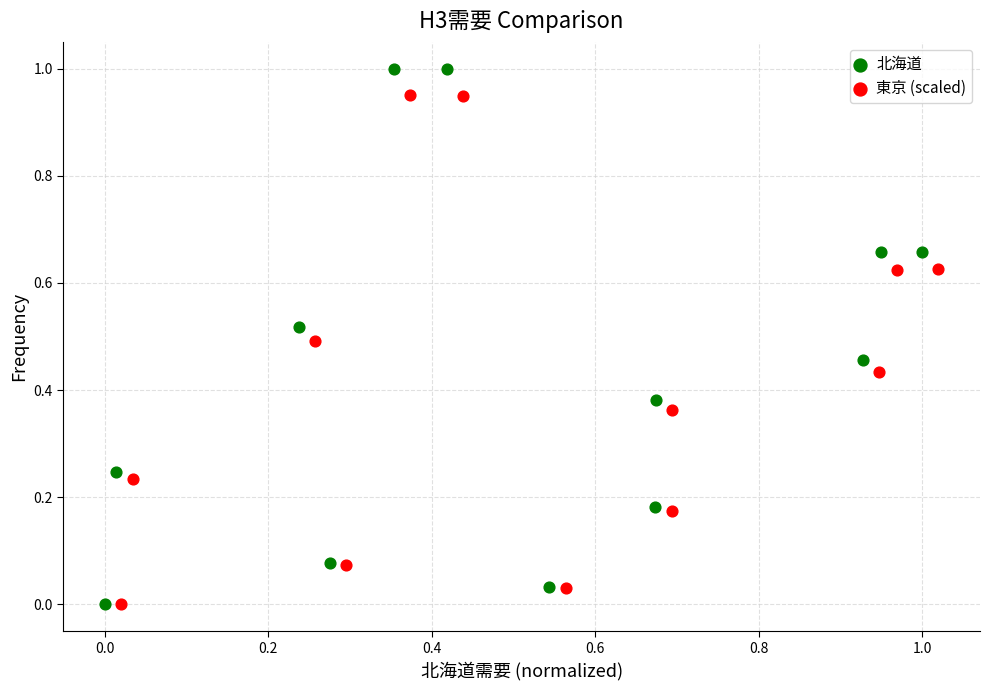

Which series has the largest Y range (max minus min)?

北海道